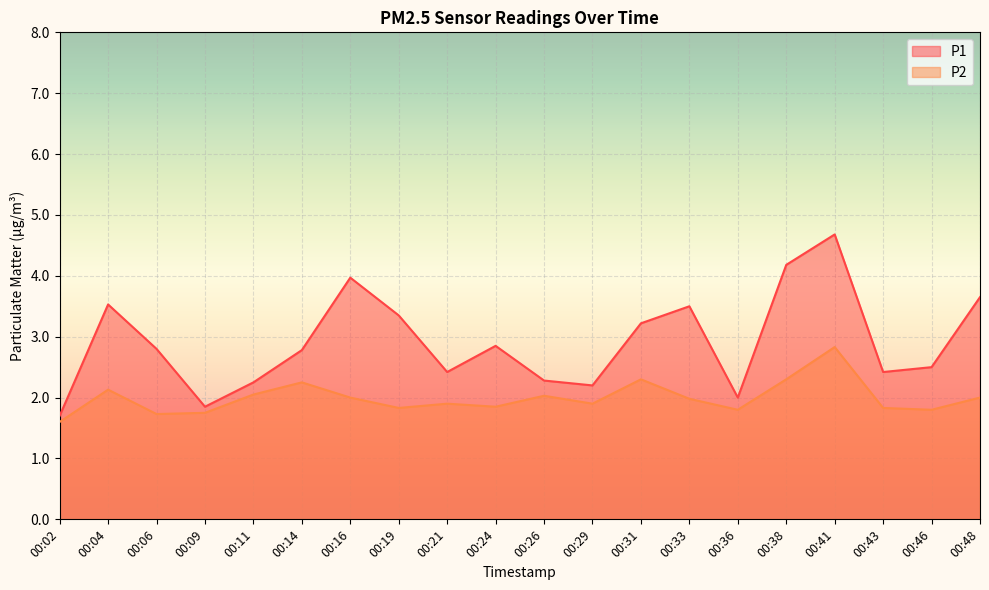

Where does the P1 series first go above 2?

00:04